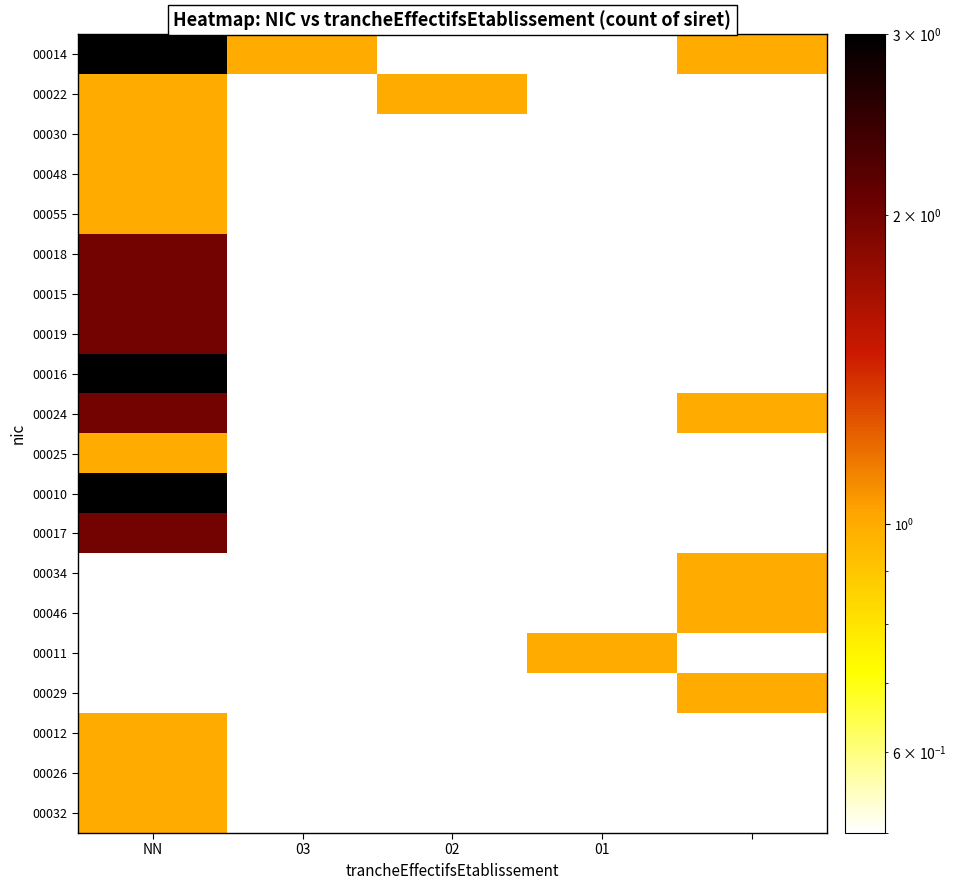

How many data points does each series have?

5